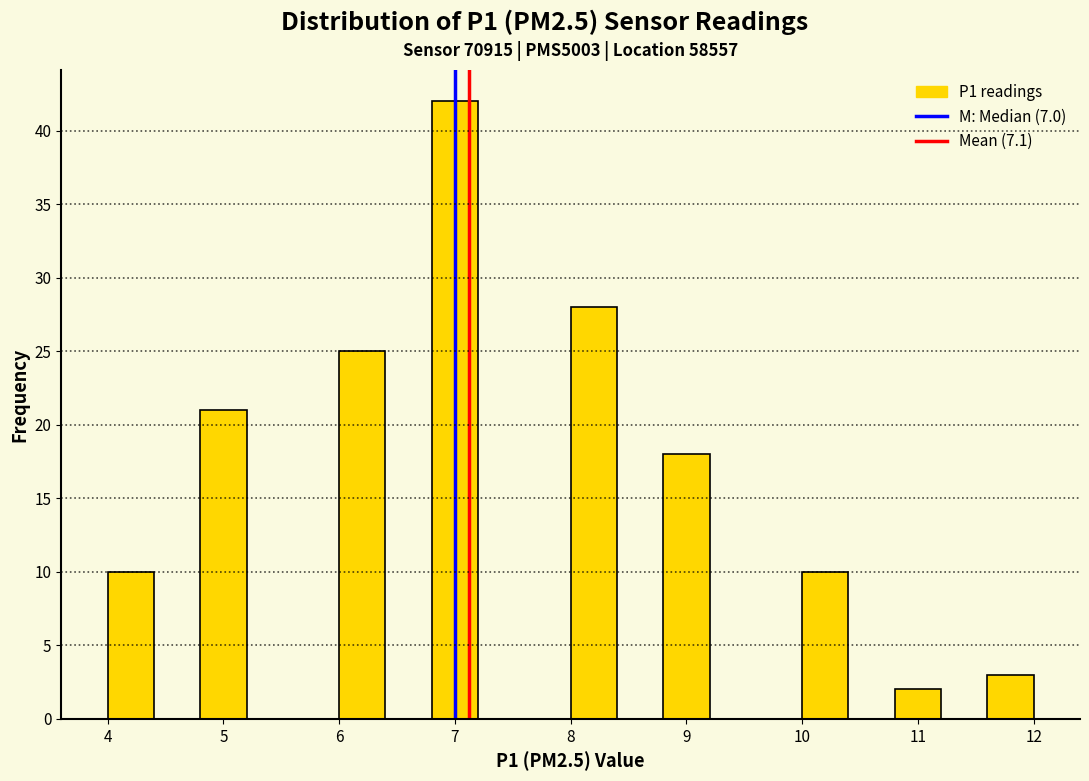

Over which range of the x-axis is the bar tallest?

6.8 to 7.2